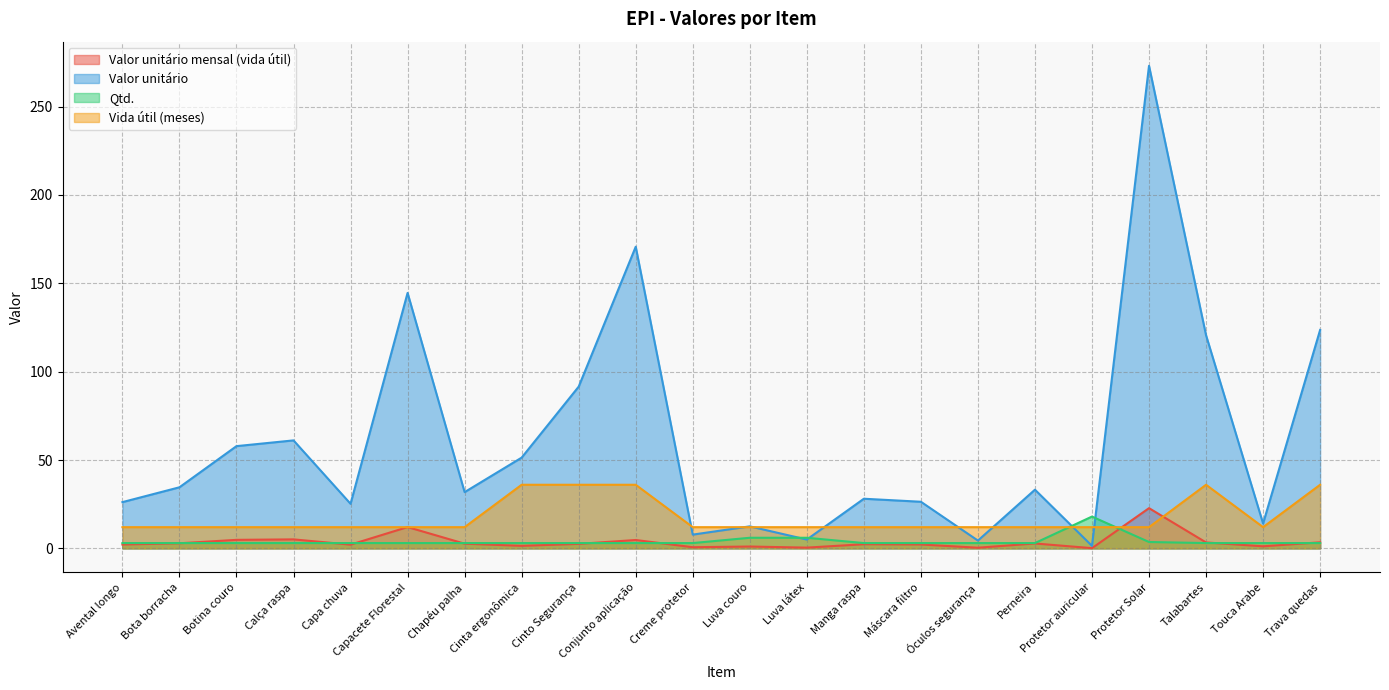

How many interior local valleys does the Valor unitário mensal (vida útil) series have?

7